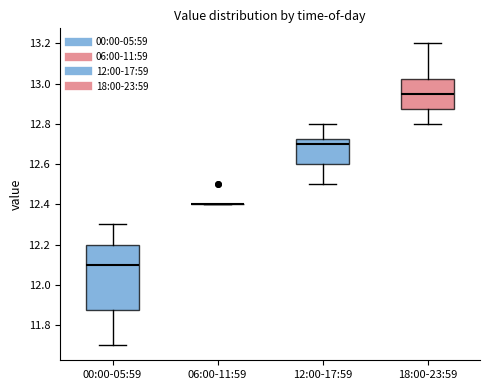

Where is the upper edge of the box for 12:00-17:59 on the y-axis? The values are not printed on the chart, so give them approximately, as read against the axis.

12.72